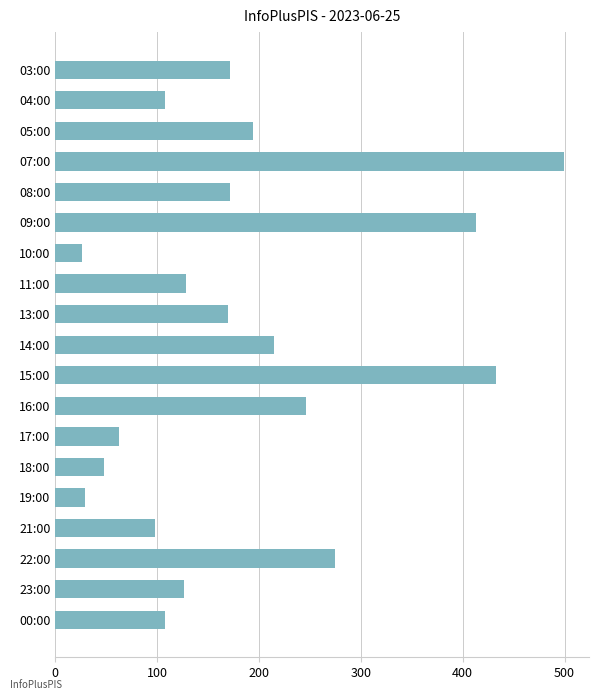

What is the value of the 7th bar from the top?

26